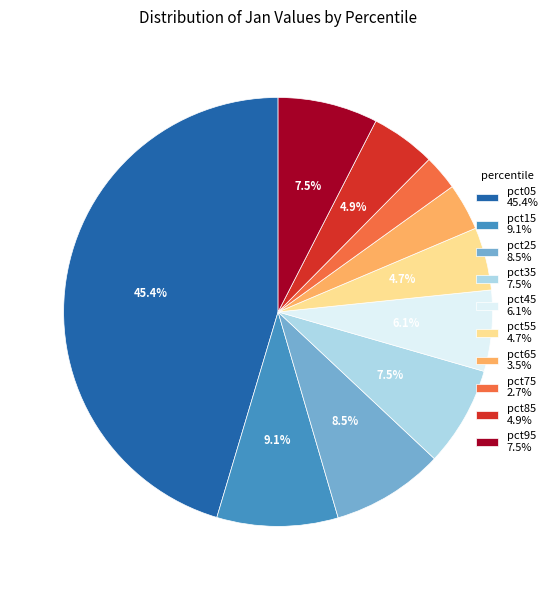

Is there a majority slice in this chart?

No